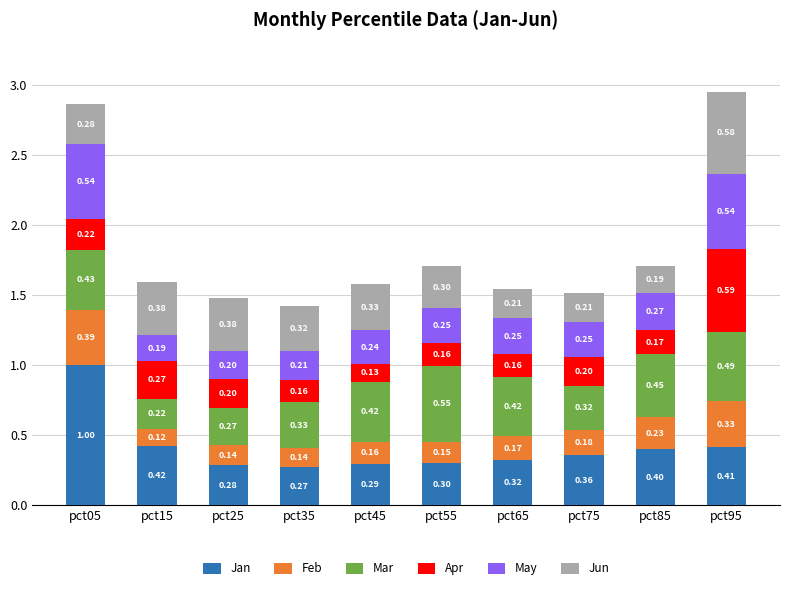

What is the difference between the maximum and second lowest values in the Jan series?

0.7